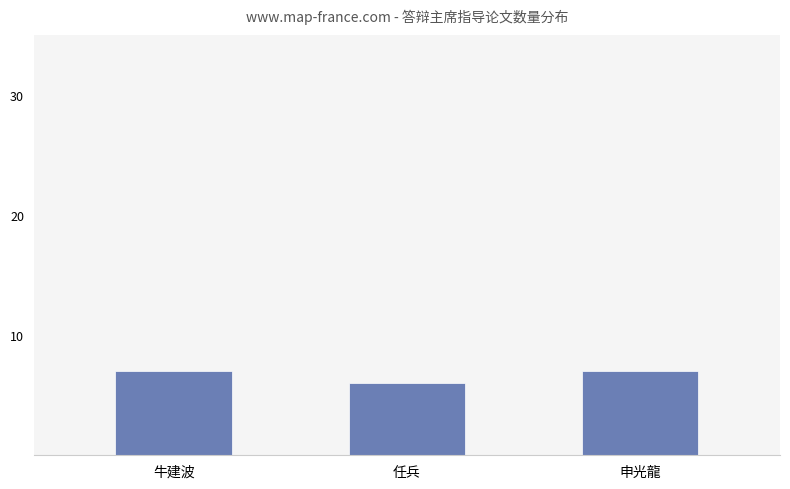

What is the approximate value at 牛建波?

7